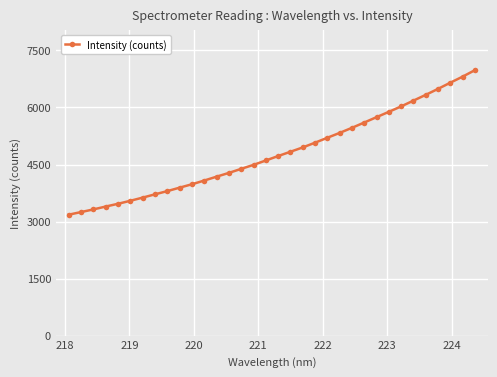

What is the minimum value shown in the chart?

3182.2